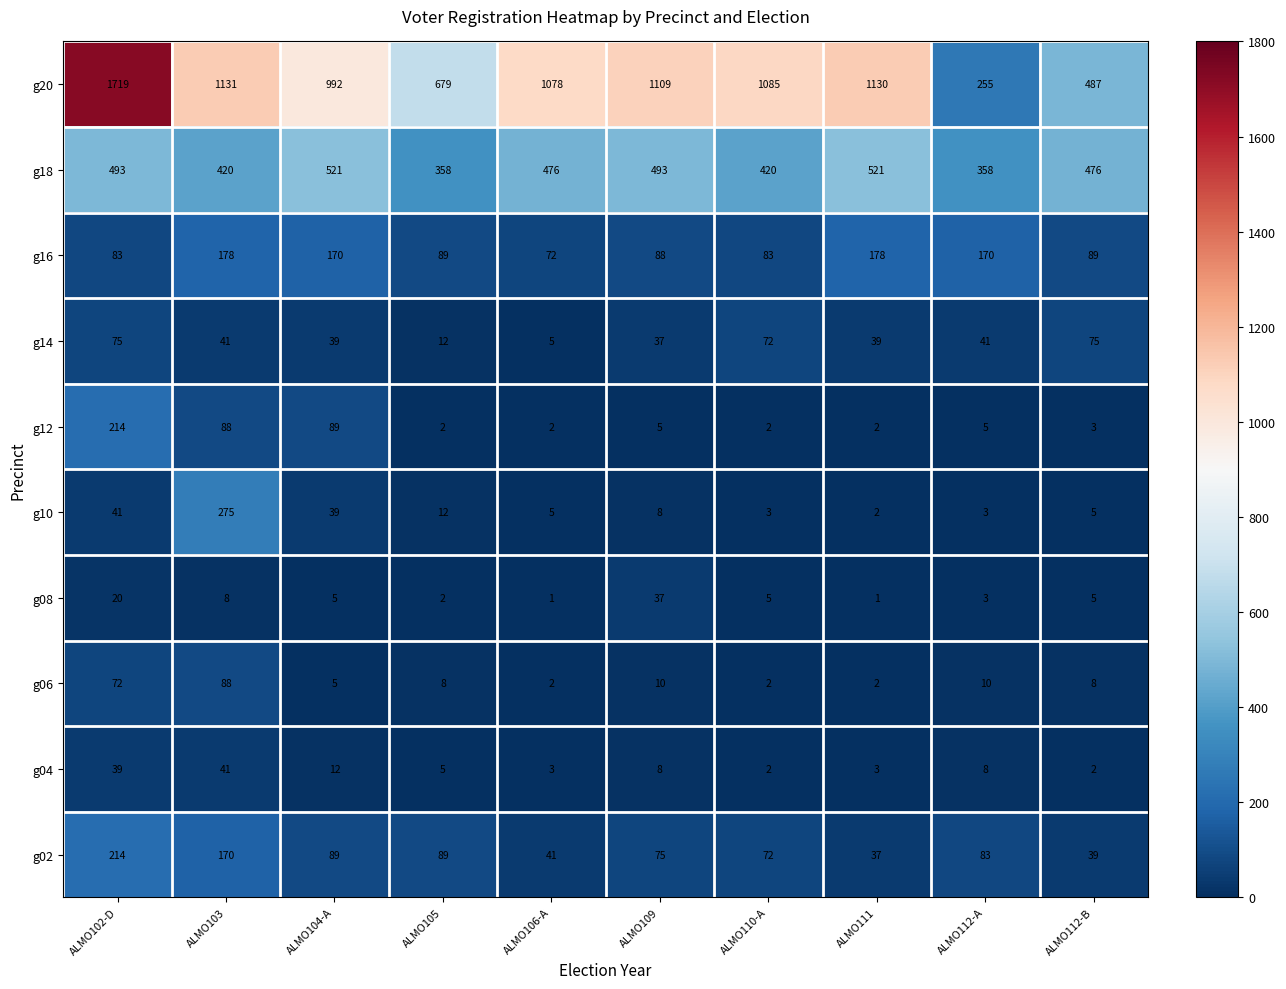

Which series has the largest total across all categories?

g20